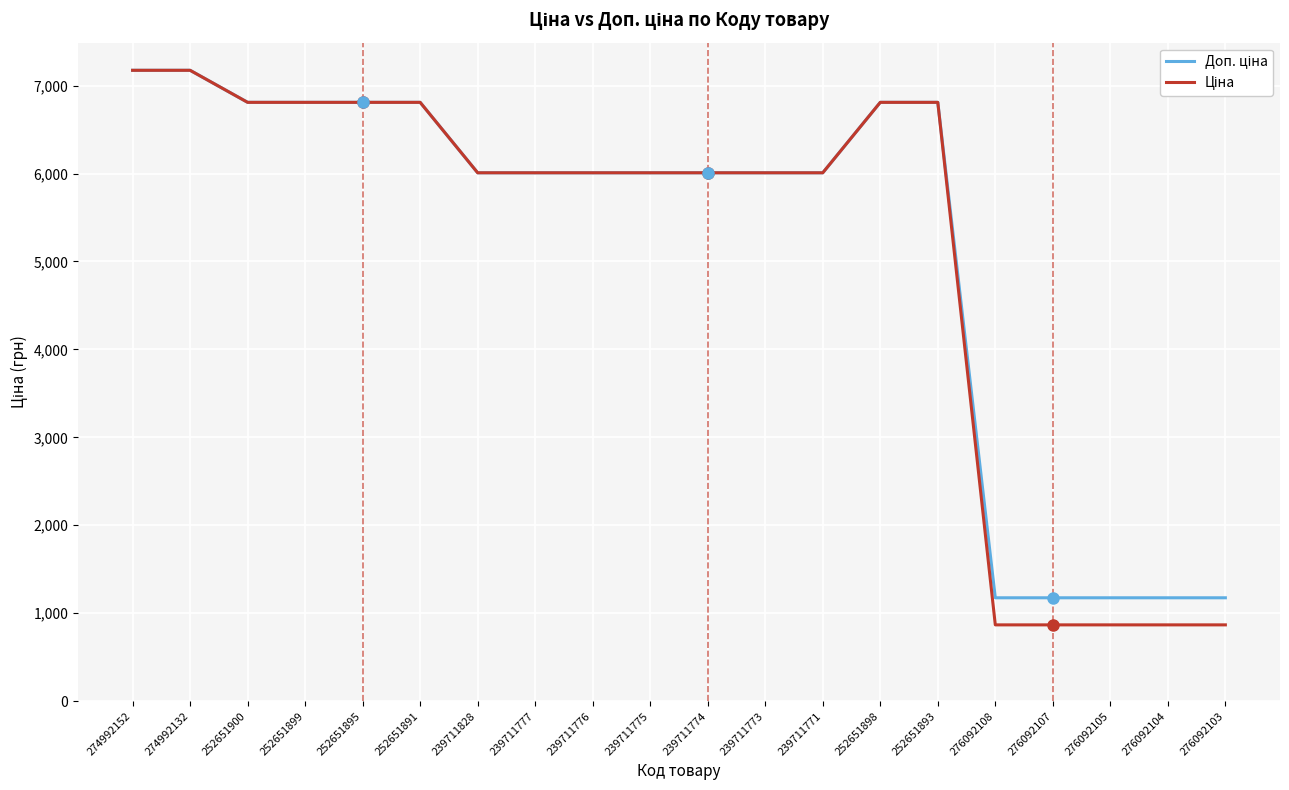

What is the total value across all series at 252651898?

13618.3